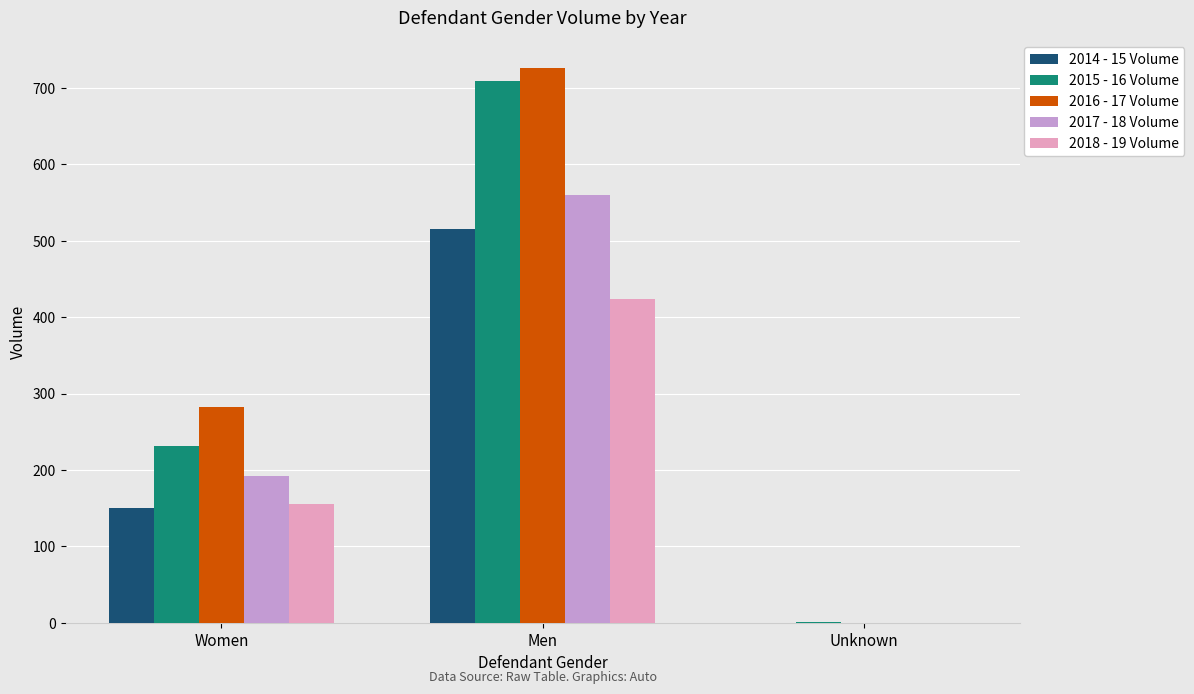

What is the average value of the 2017 - 18 Volume series?

251